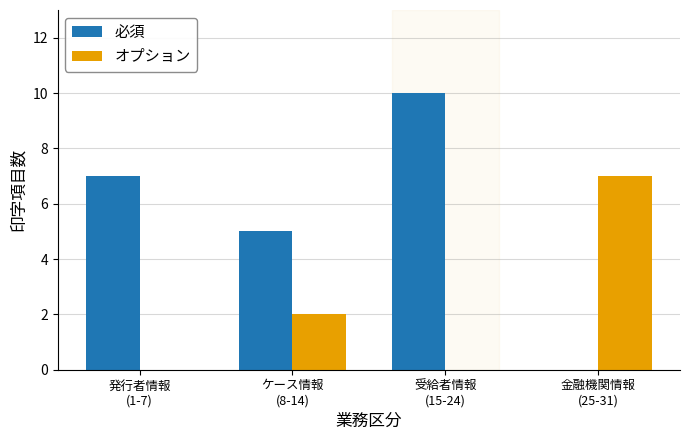

At which category is the sum across all series the highest?

受給者情報
(15-24)